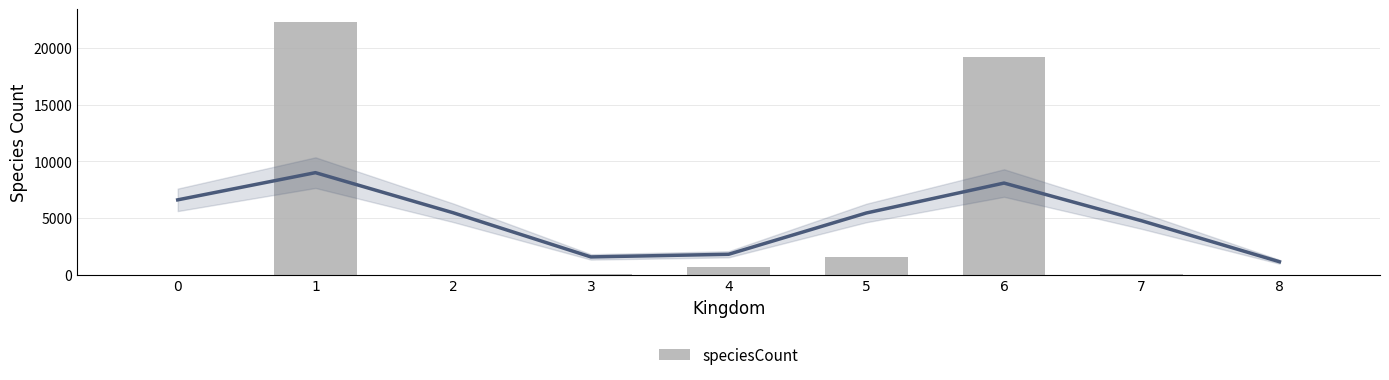

What is the sum of the values at 4 and 0?

661